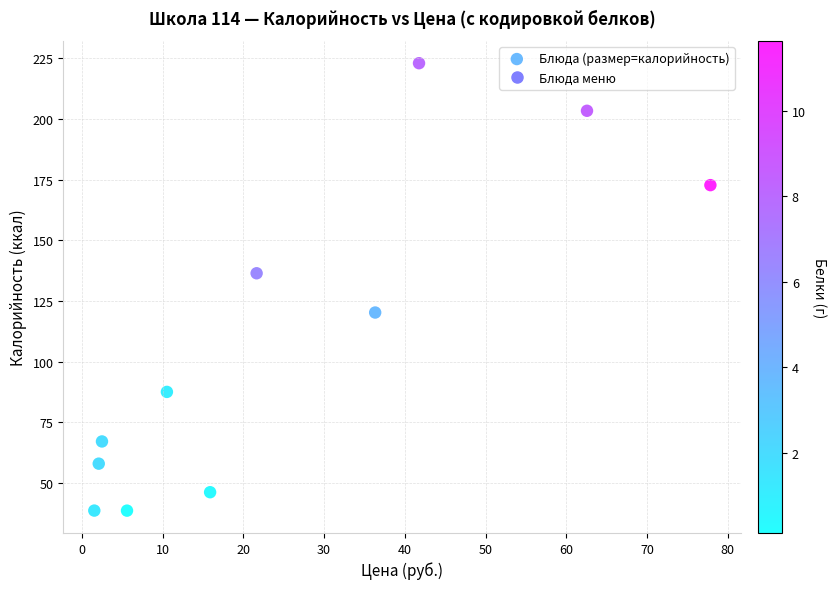

What Y value in the scatter plot is closest to 130?

136.5